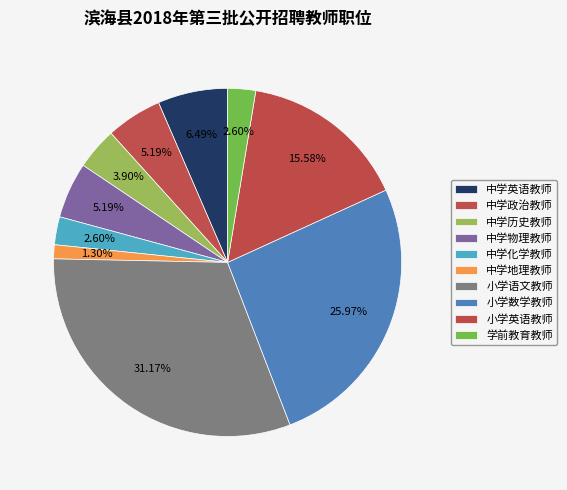

Do 小学英语教师 and 学前教育教师 together represent more than half of the pie?

No